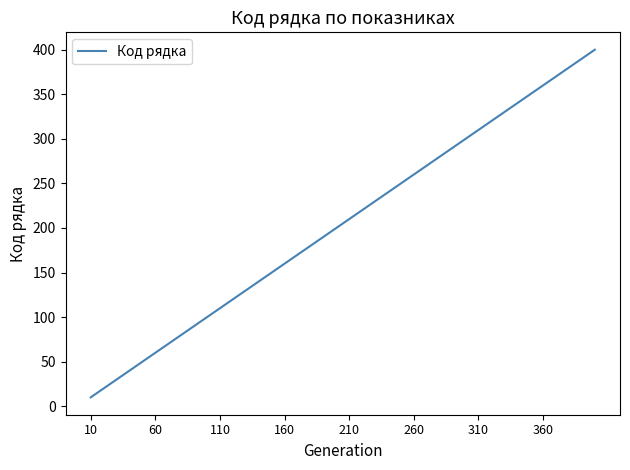

What is the minimum value shown in the chart?

10